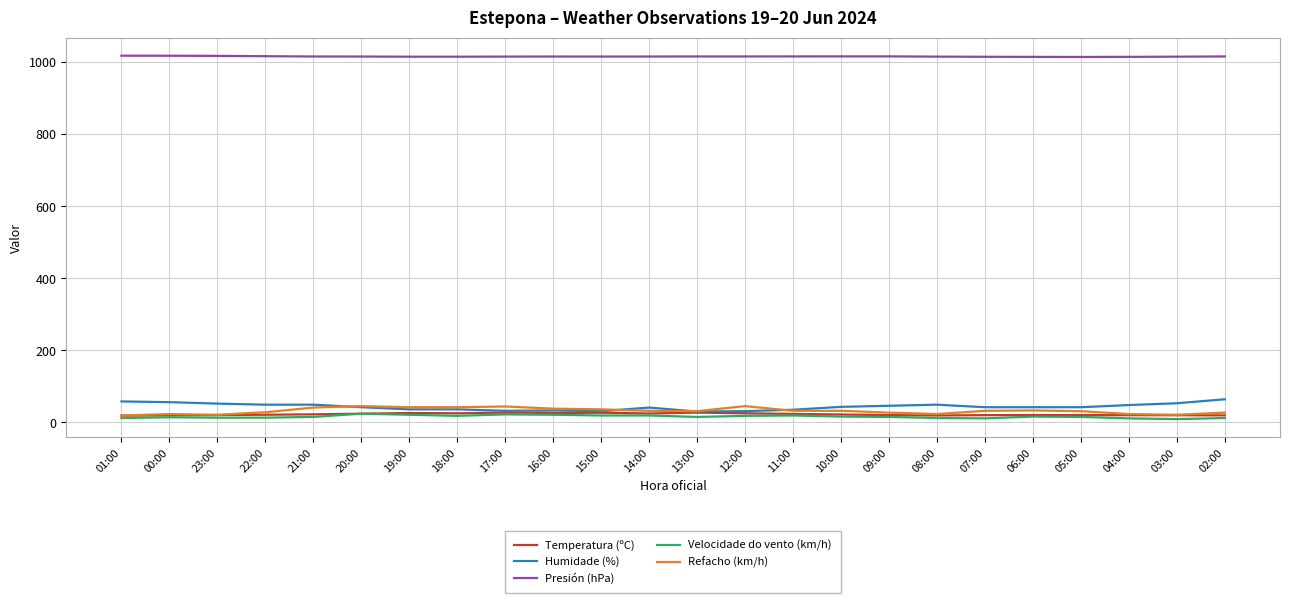

Is this an area chart (filled region under the line)?

No